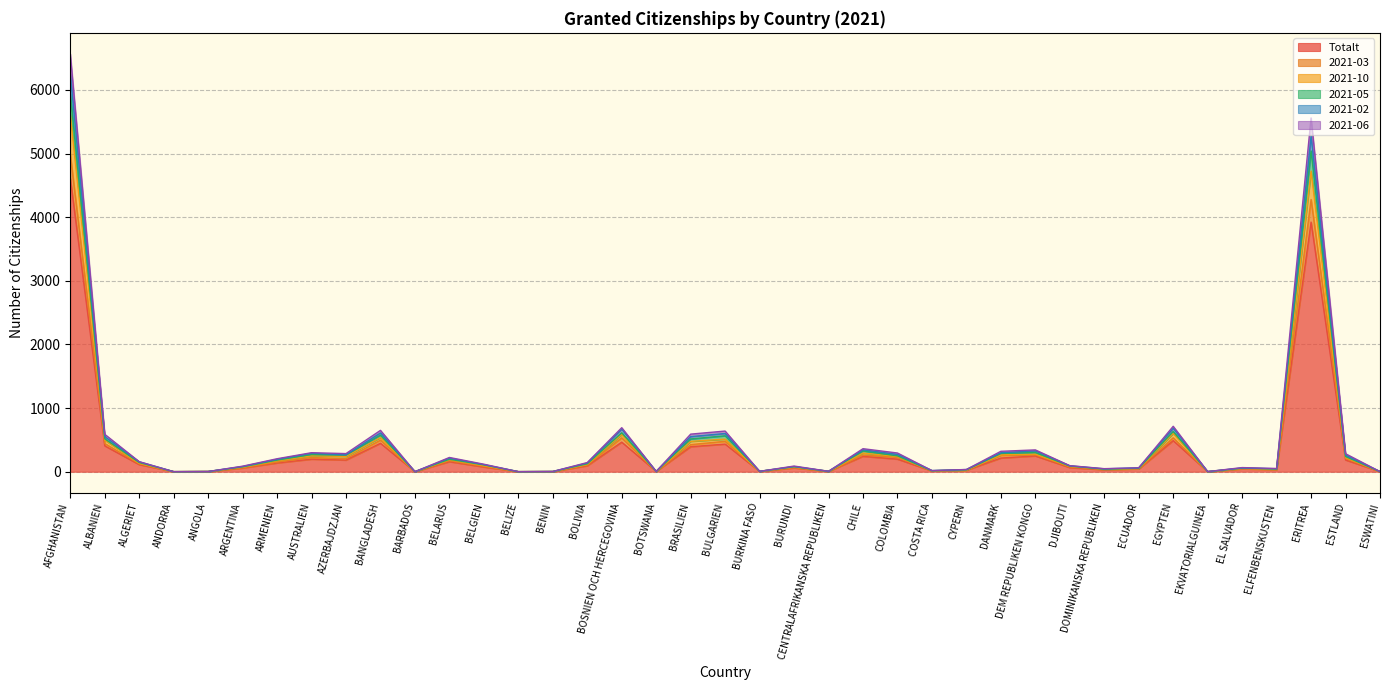

True or false: 2021-03 and 2021-02 intersect in this chart.

False